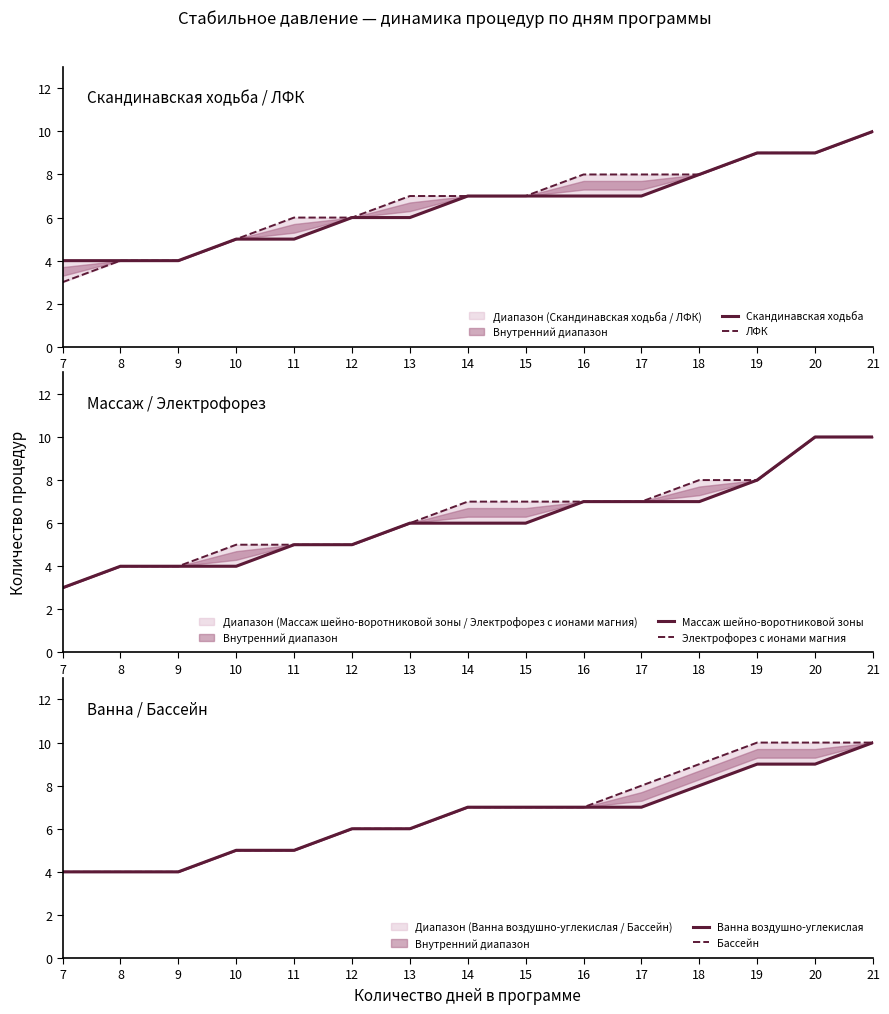

What is the value of the Ванна воздушно-углекислая point at the 6th from the left?

6